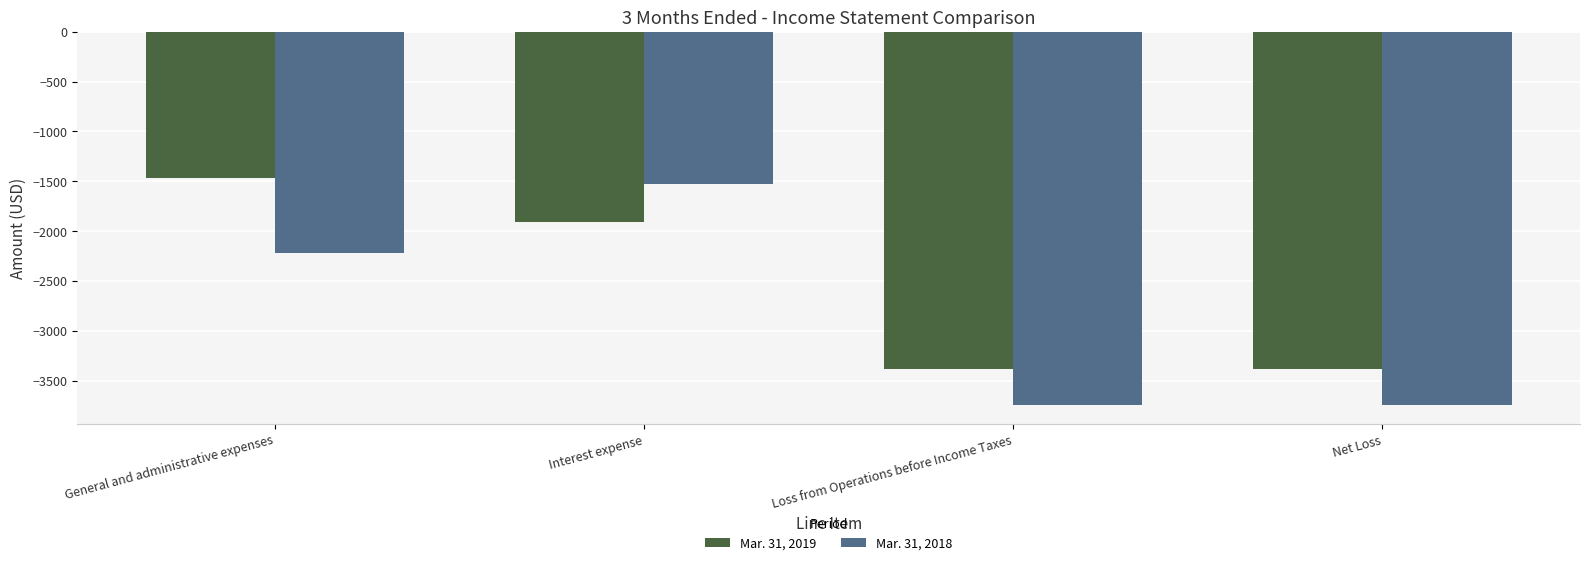

Reading right to left, transcribe all the data shown in this chart.

Mar. 31, 2019: -3379	-3379	-1912	-1467
Mar. 31, 2018: -3748	-3748	-1528	-2220